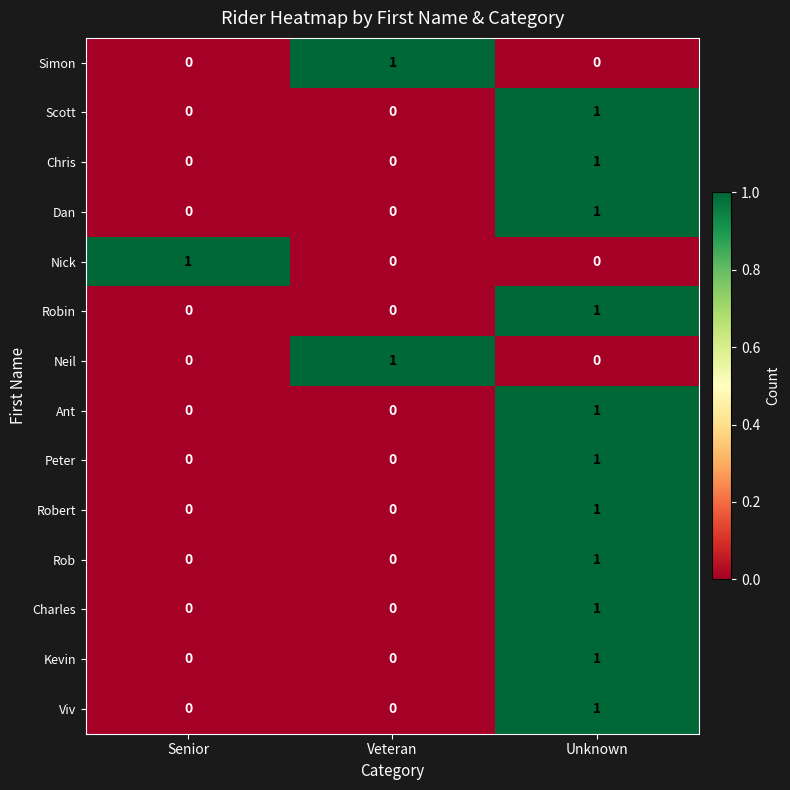

At which label does Robert reach its peak?

Unknown